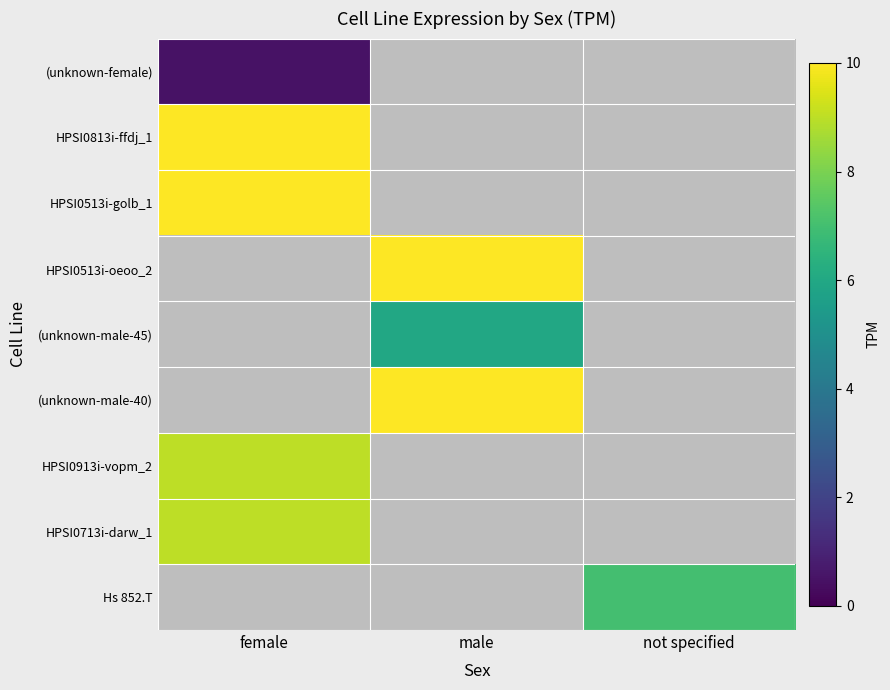

Which series has the widest spread of values?

(unknown-female)